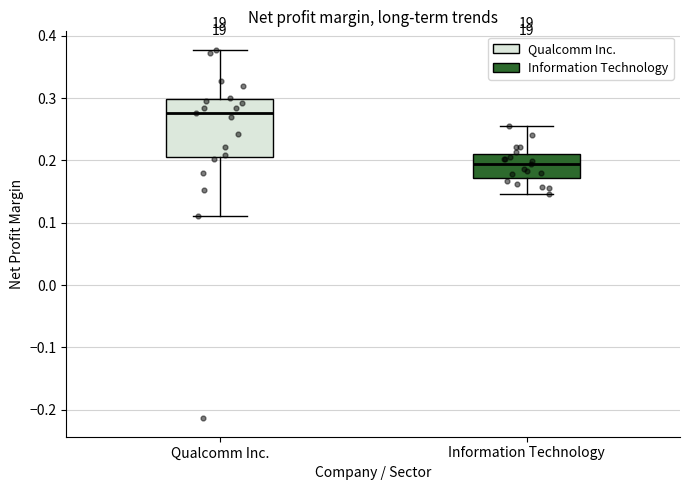

Which box is the tallest, from its lower edge to its upper edge?

Qualcomm Inc.